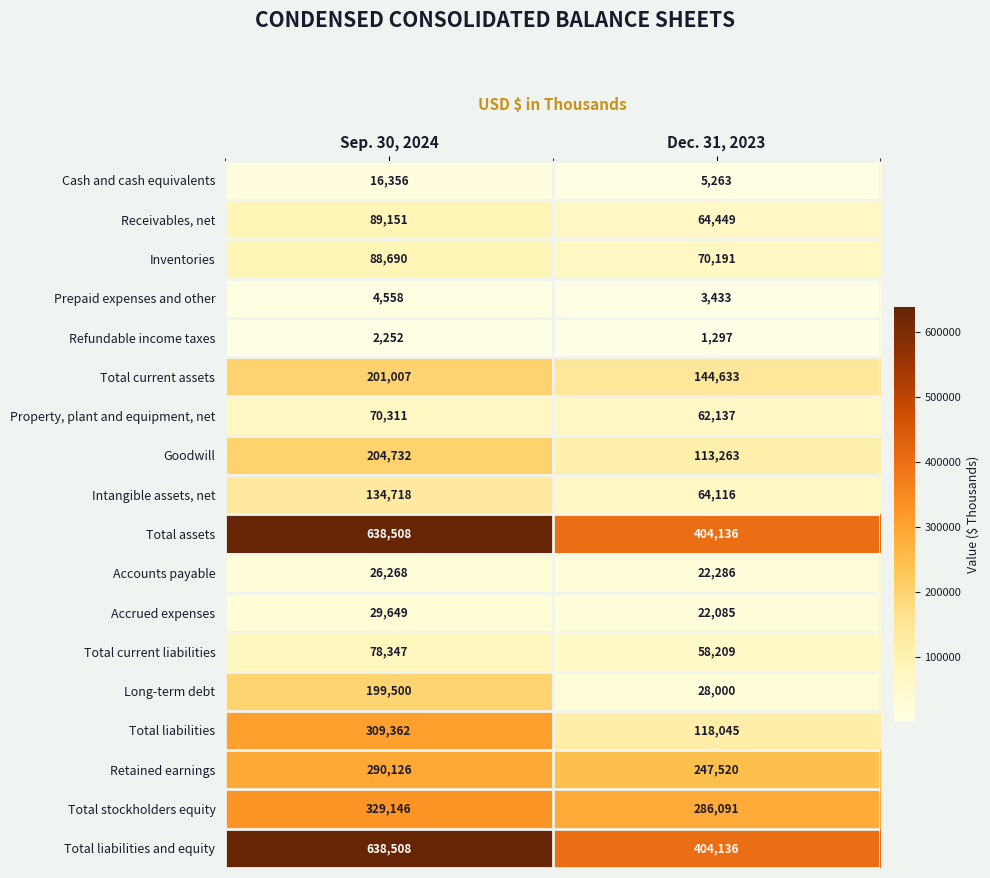

Count the number of data series in this chart.

18